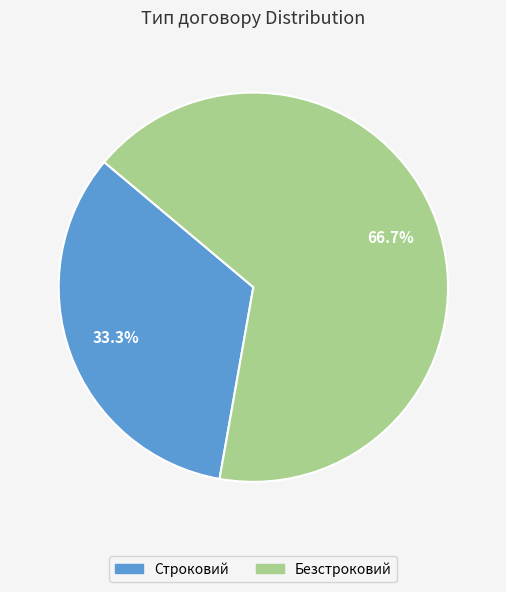

Which slice represents more than half of the pie?

Безстроковий